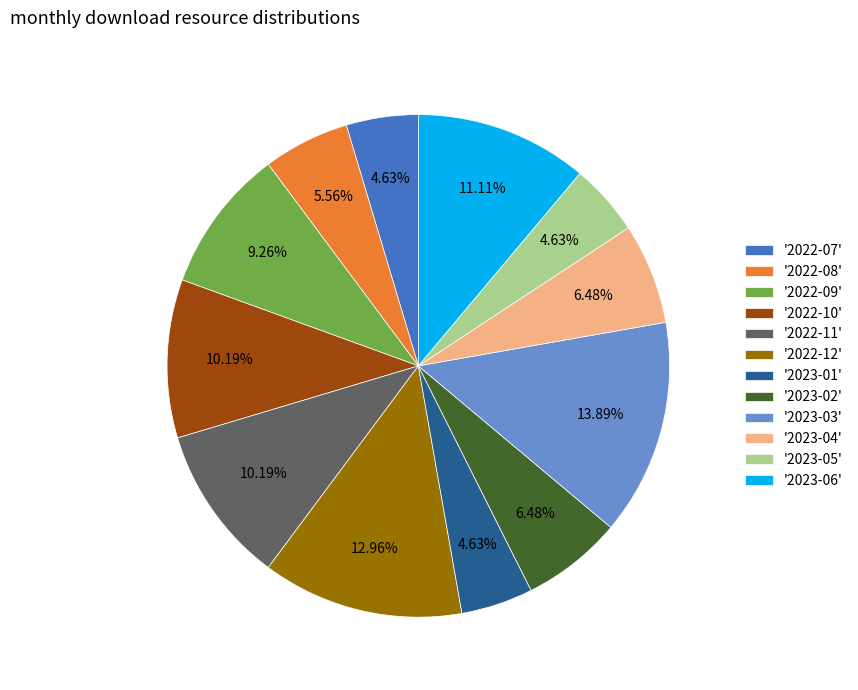

Between '2023-03' and '2022-07', which is larger?

'2023-03'